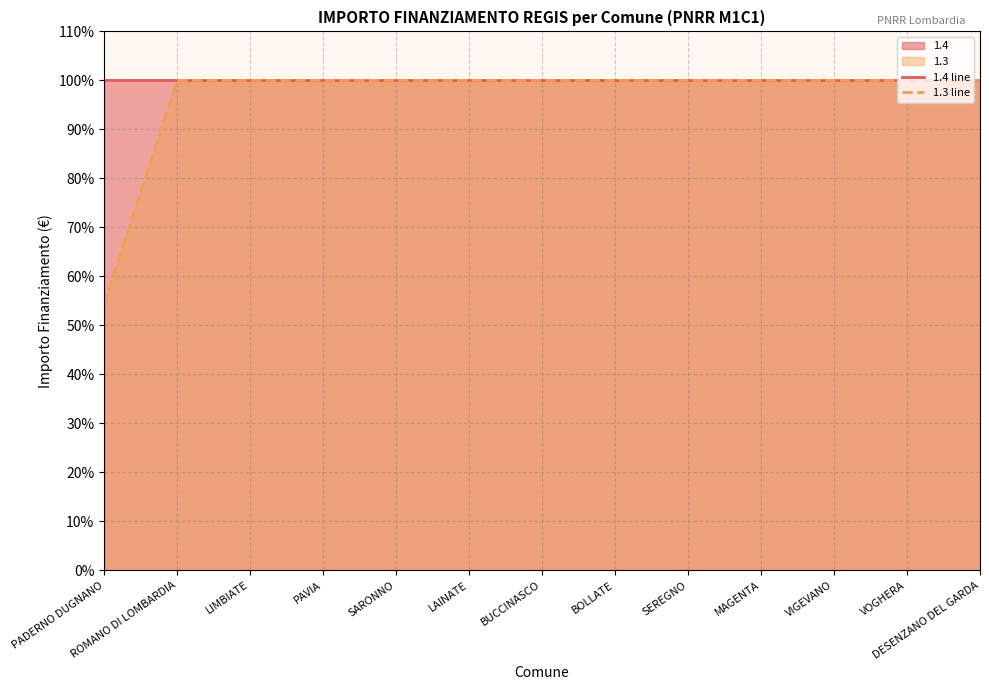

How many lines are shown in the chart?

2